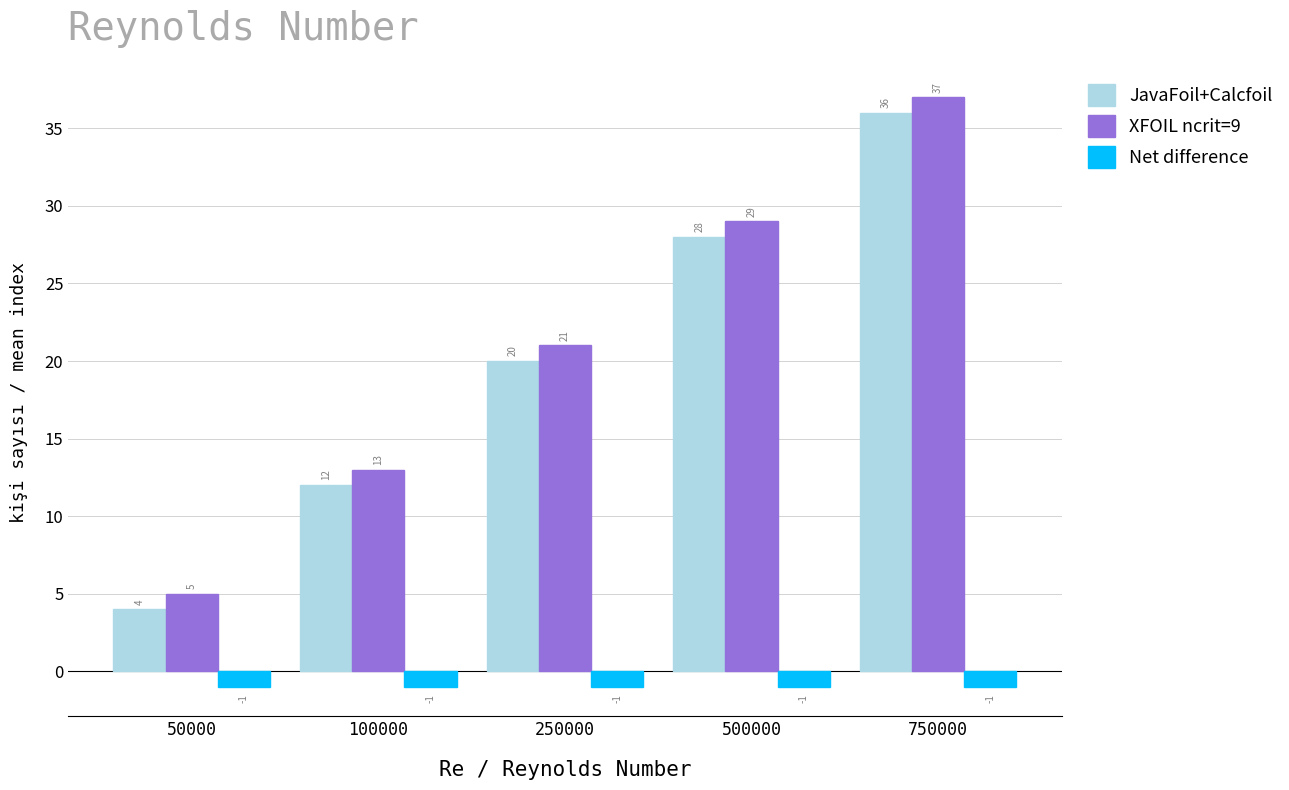

Rank the series by their maximum value, from lowest to highest.

Net difference, JavaFoil+Calcfoil, XFOIL ncrit=9